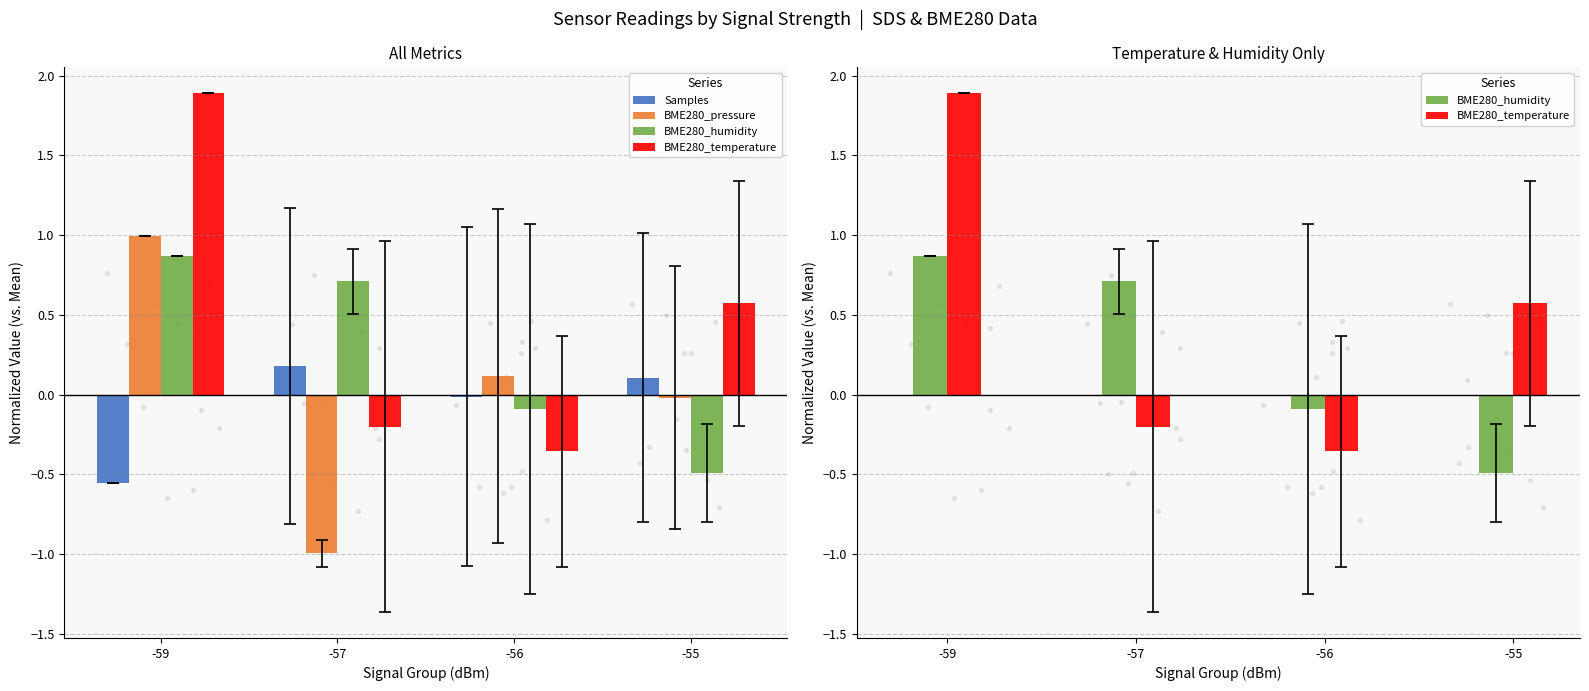

At which category is the sum across all series the highest?

-59